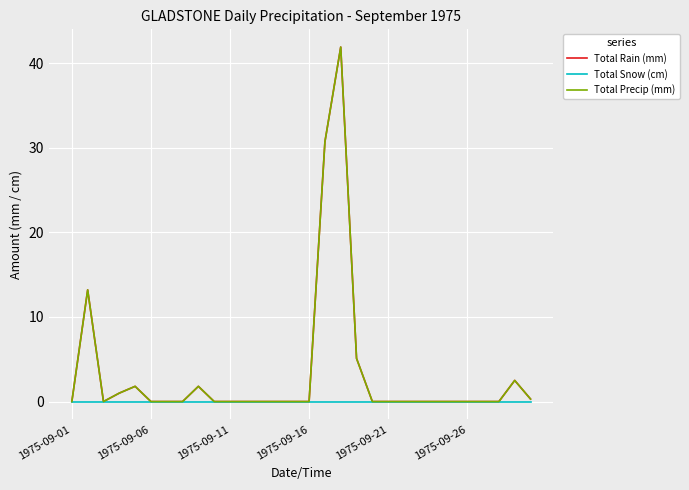

What is the greatest value displayed?

41.9